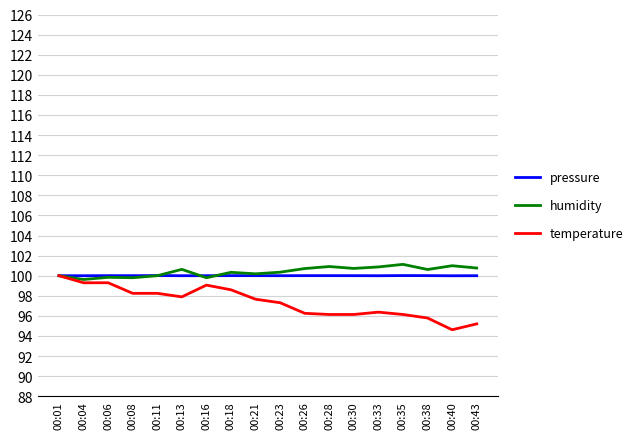

What value does the temperature series have at 00:04?

99.3